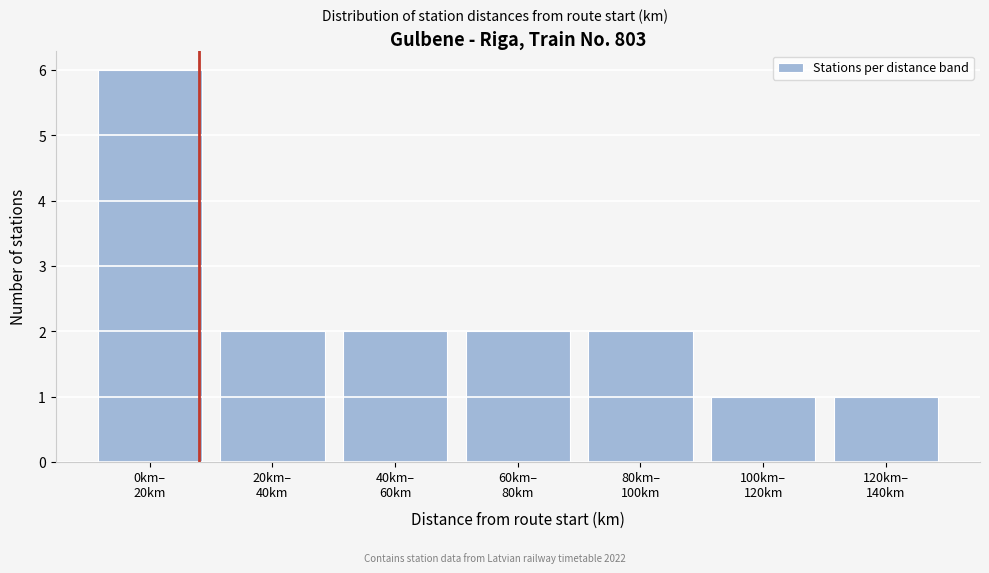

Reading left to right, transcribe all the data shown in this chart.

6	2	2	2	2	1	1